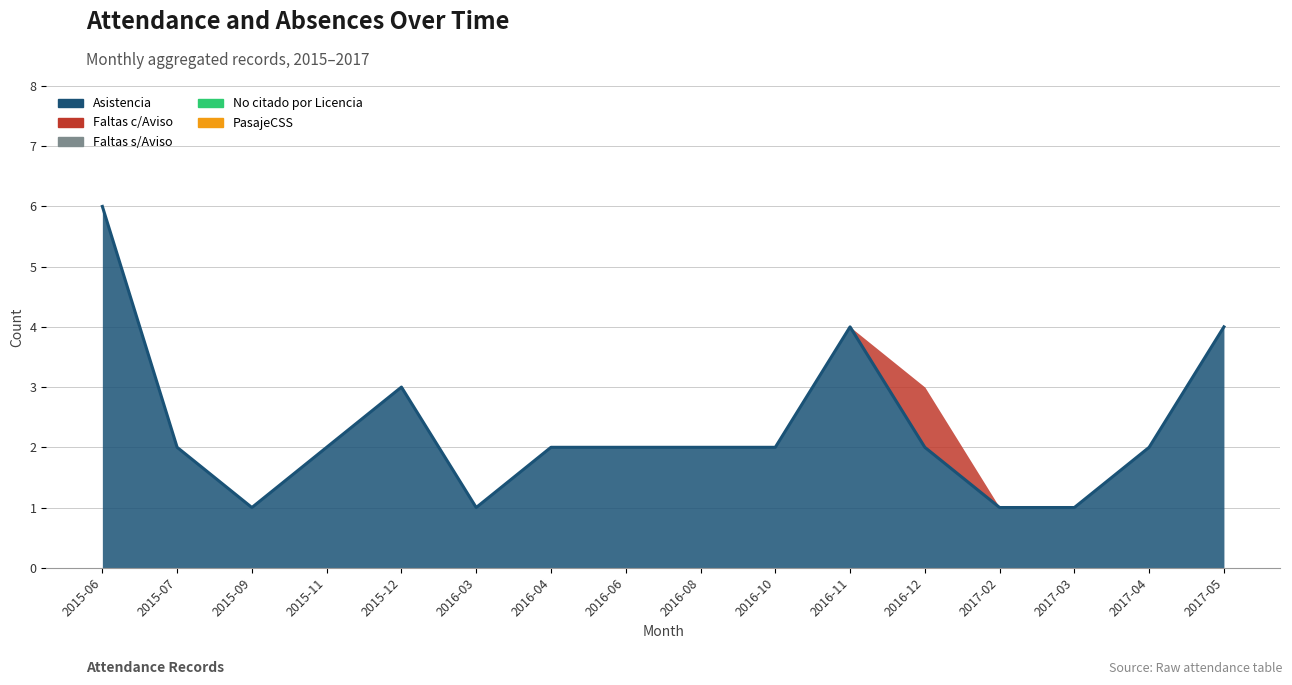

Does the chart have visible grid lines?

Yes